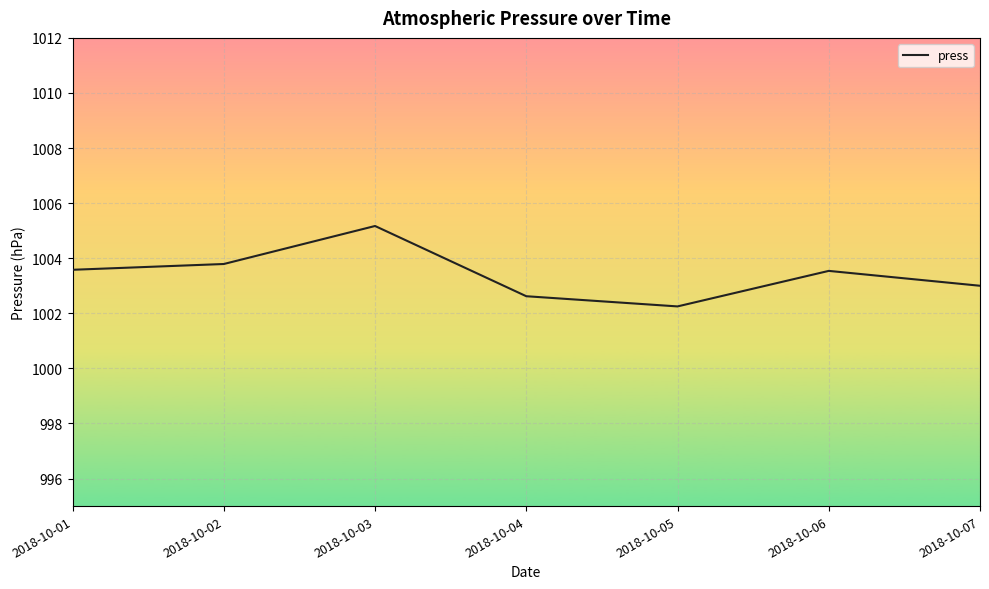

Count the number of data series in this chart.

1